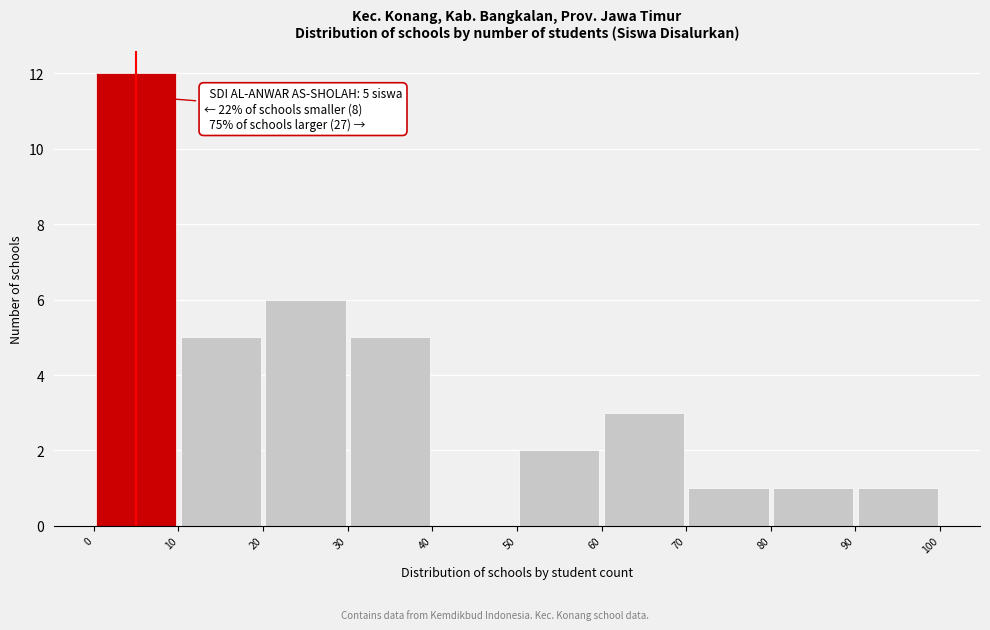

Which range on the x-axis has the tallest bar?

0 to 10